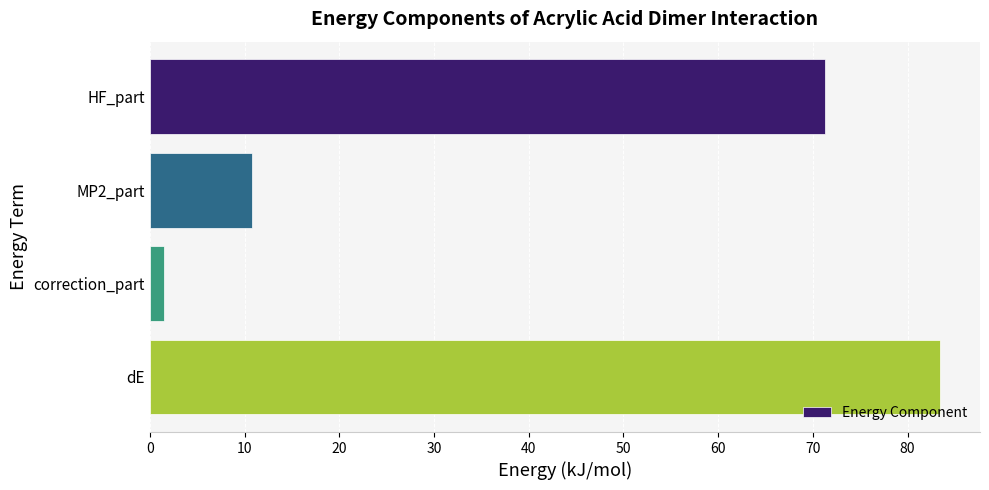

Rank the categories by value from highest to lowest.

dE, HF_part, MP2_part, correction_part